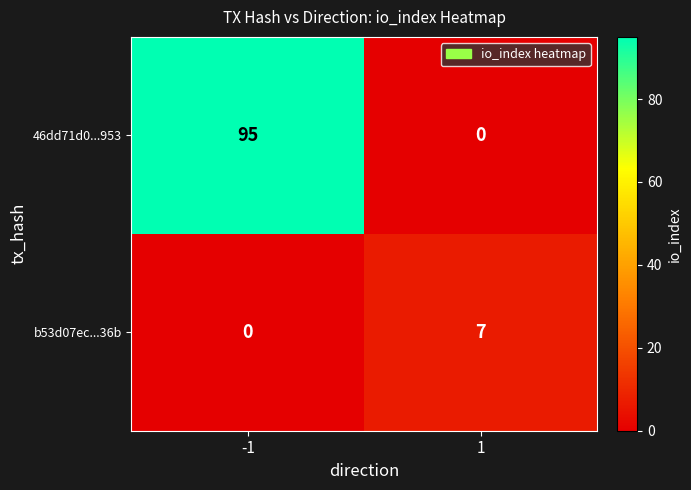

How many values in the b53d07ec...36b series are below 7?

1